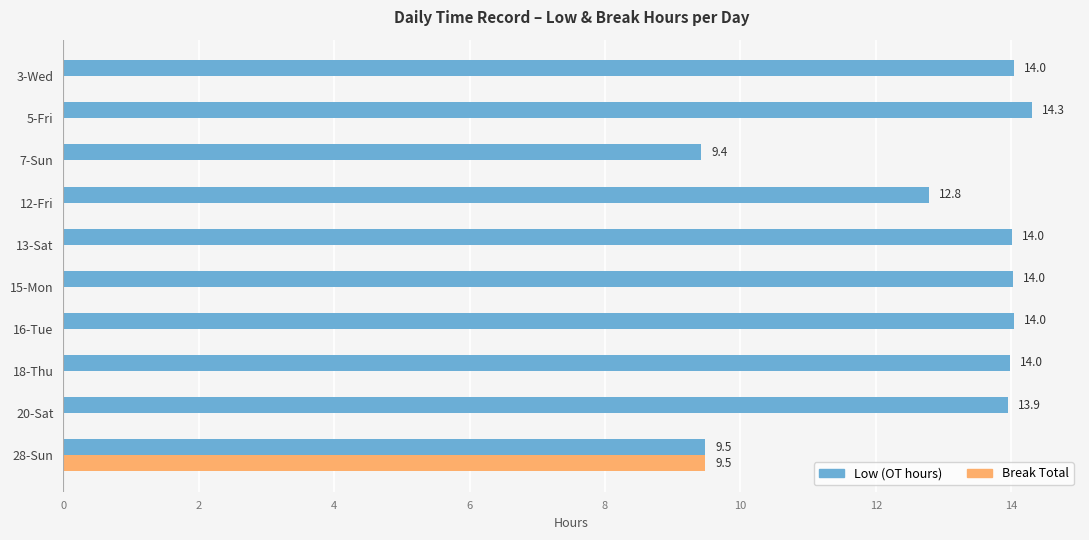

At which category does the chart reach its peak across all series?

5-Fri